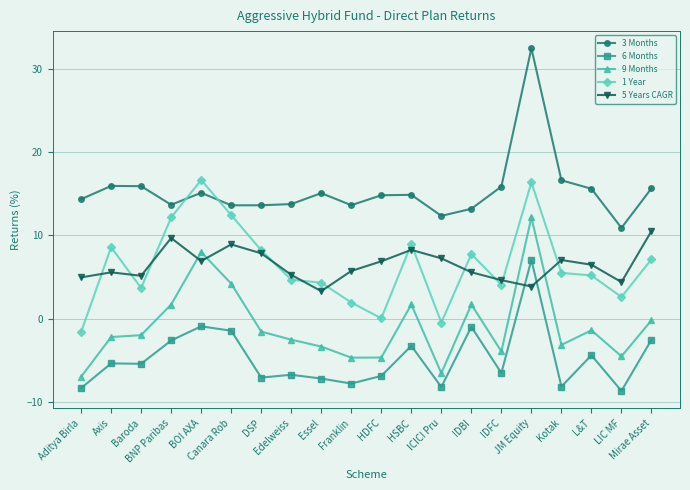

What is the value of the 3 Months point at the 9th from the left?

15.1